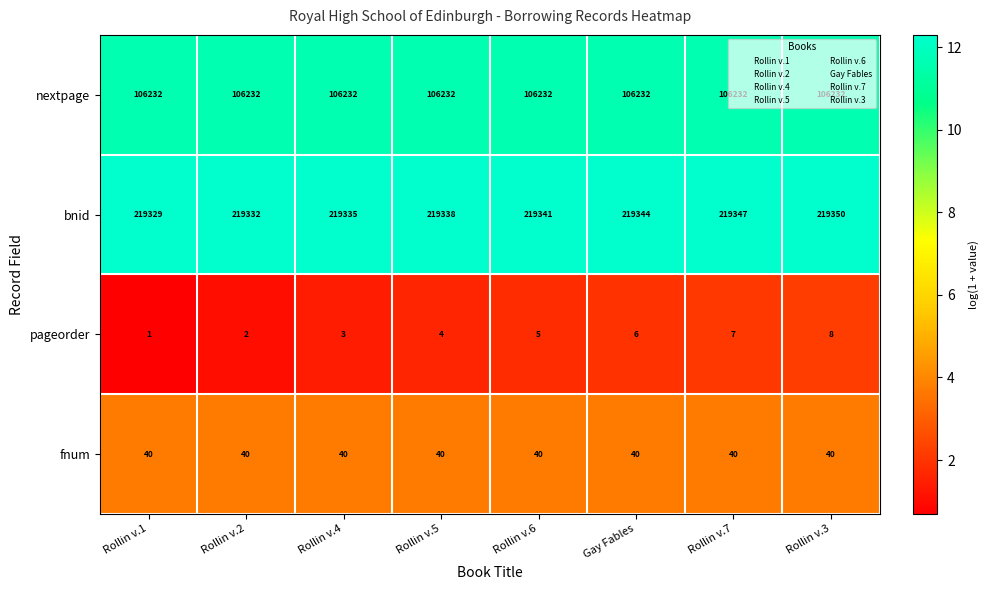

What is the total value across all series at Rollin v.6?

325618